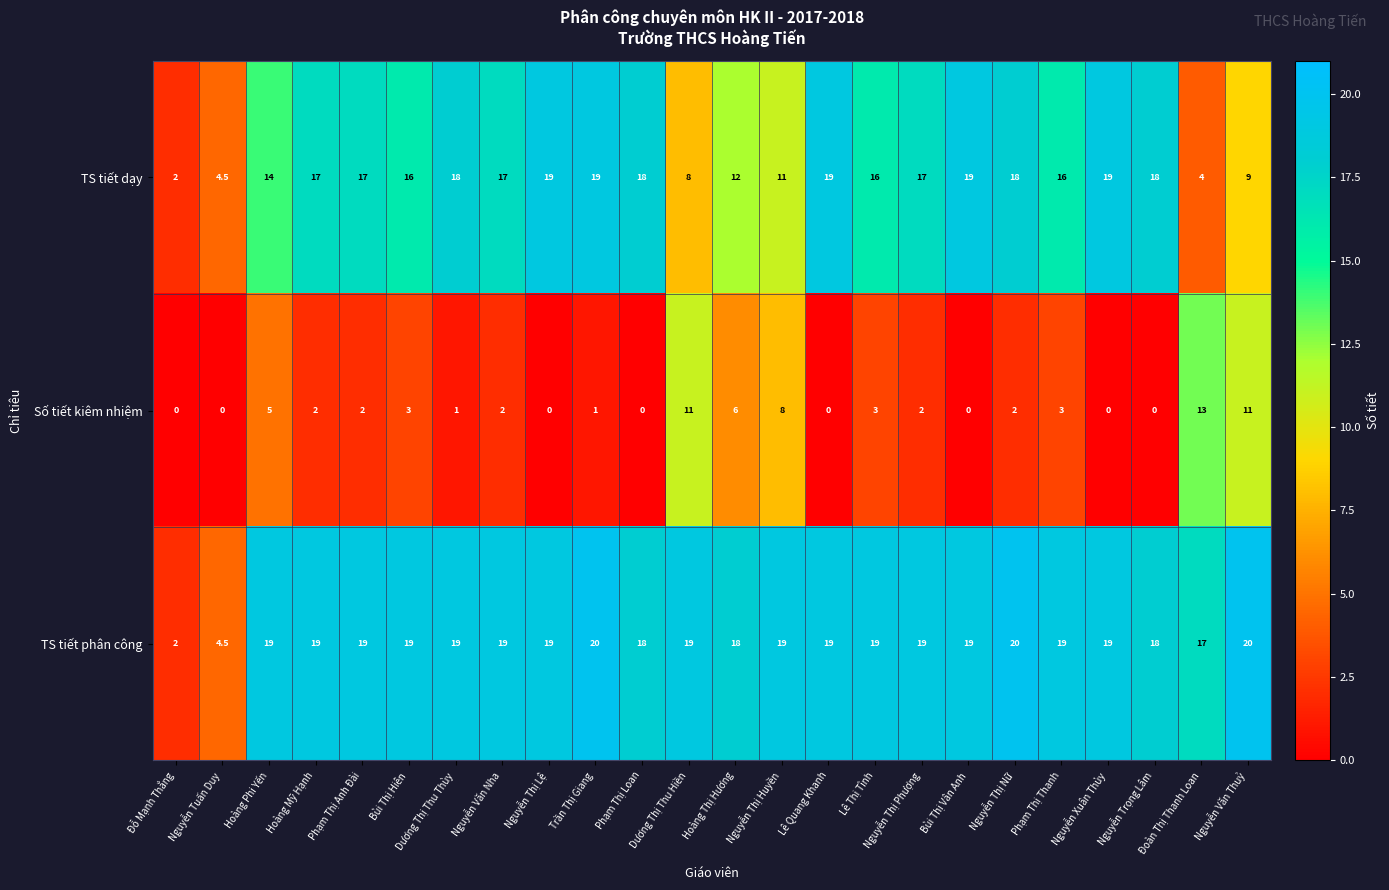

What is the highest value of the Số tiết kiêm nhiệm series?

13.0